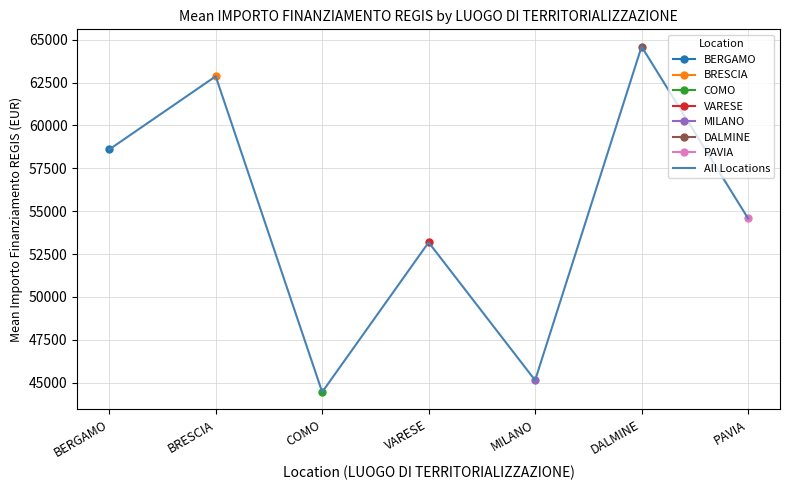

The value at BRESCIA is 98590.5. True or false?

False